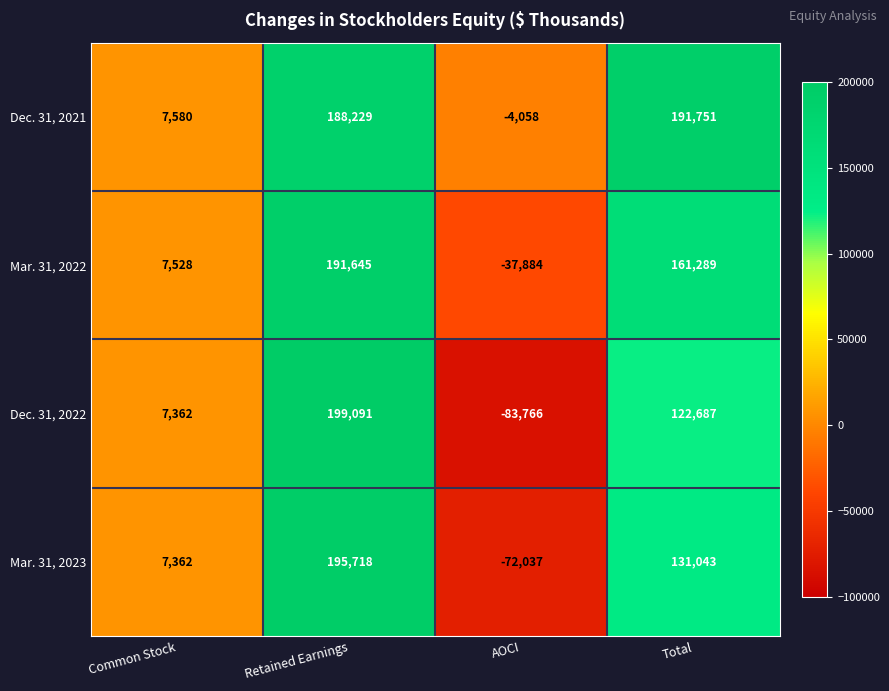

The Mar. 31, 2023 series shows 131043 at Total. True or false?

True